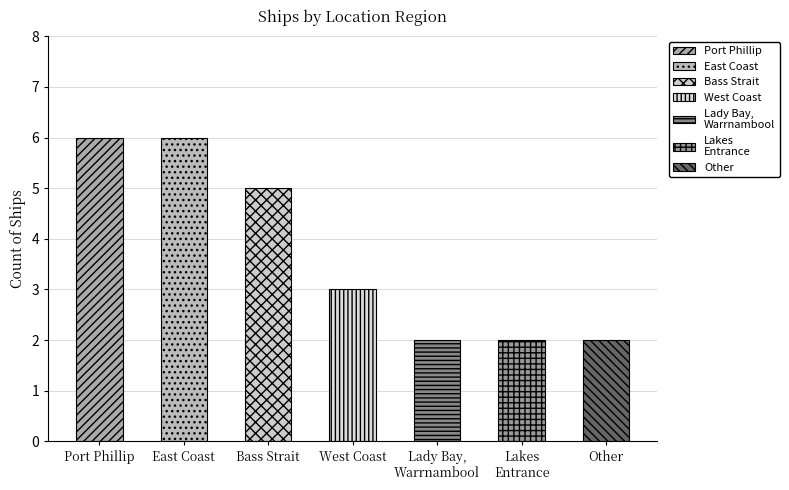

Are the bars grouped side by side (vs. stacked)?

No